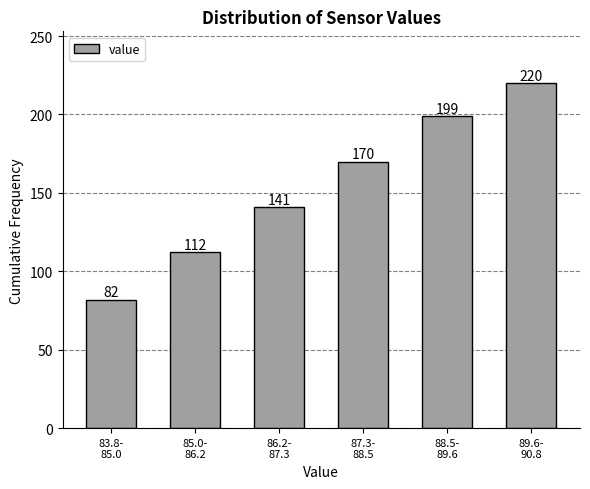

Reading right to left, what are all the values shown in this chart?

220	199	170	141	112	82